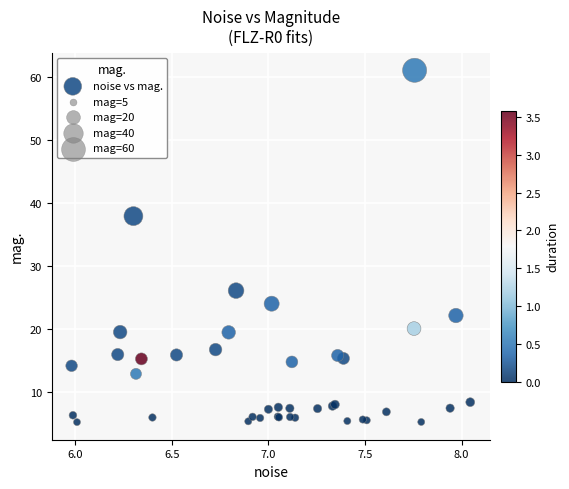

What Y value in the scatter plot is closest to 33?

37.9